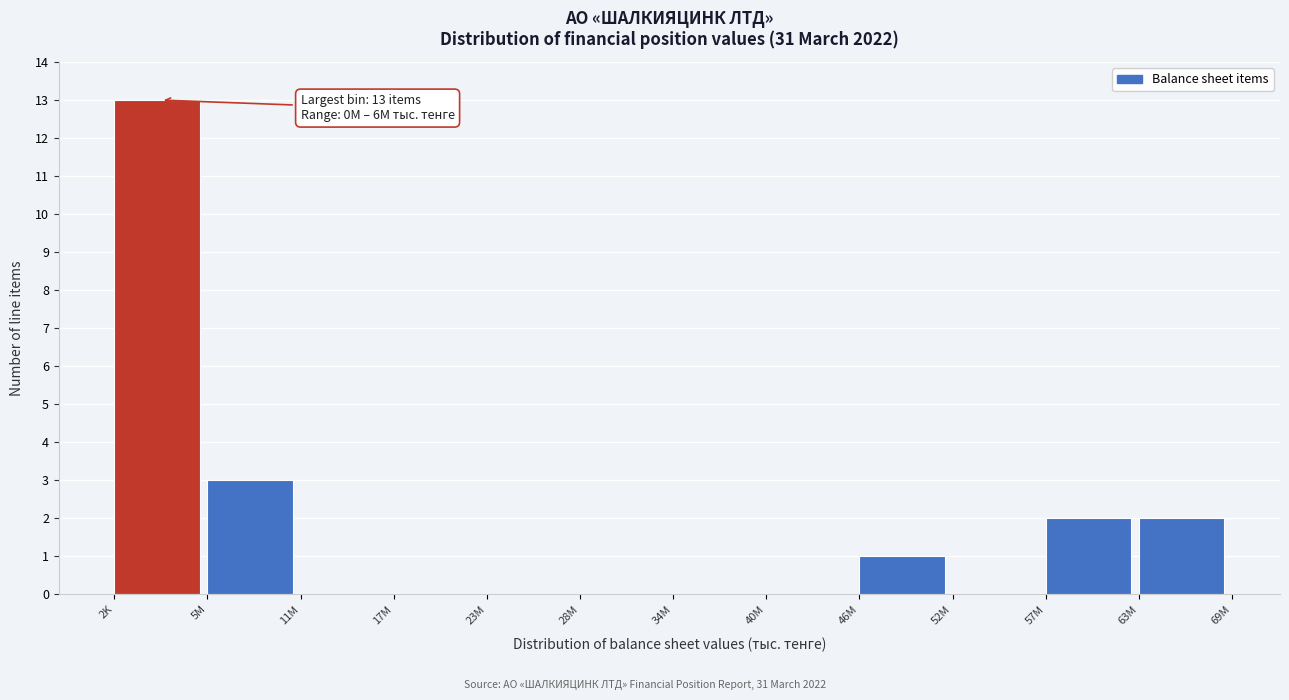

Reading left to right, extract all data points from this chart.

2K=13	5M=3	11M=0	17M=0	23M=0	28M=0	34M=0	40M=0	46M=1	52M=0	57M=2	63M=2